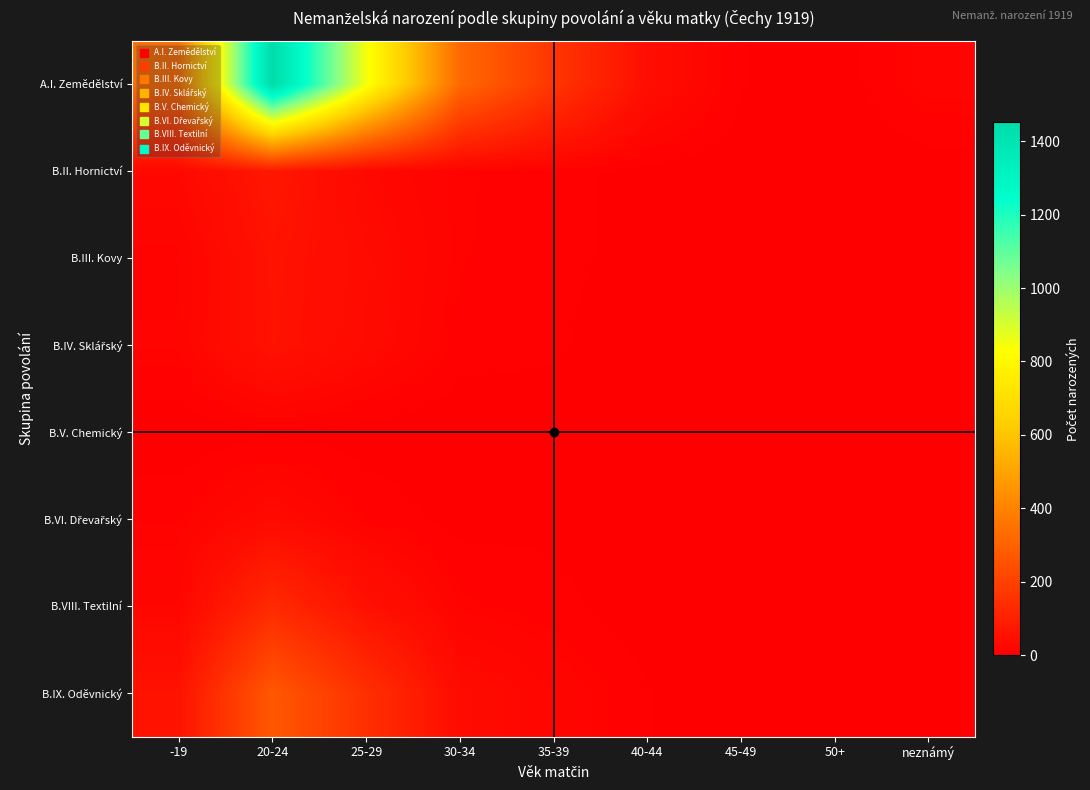

Between -19 and 45-49, which series saw the biggest shift?

A.I. Zemědělství